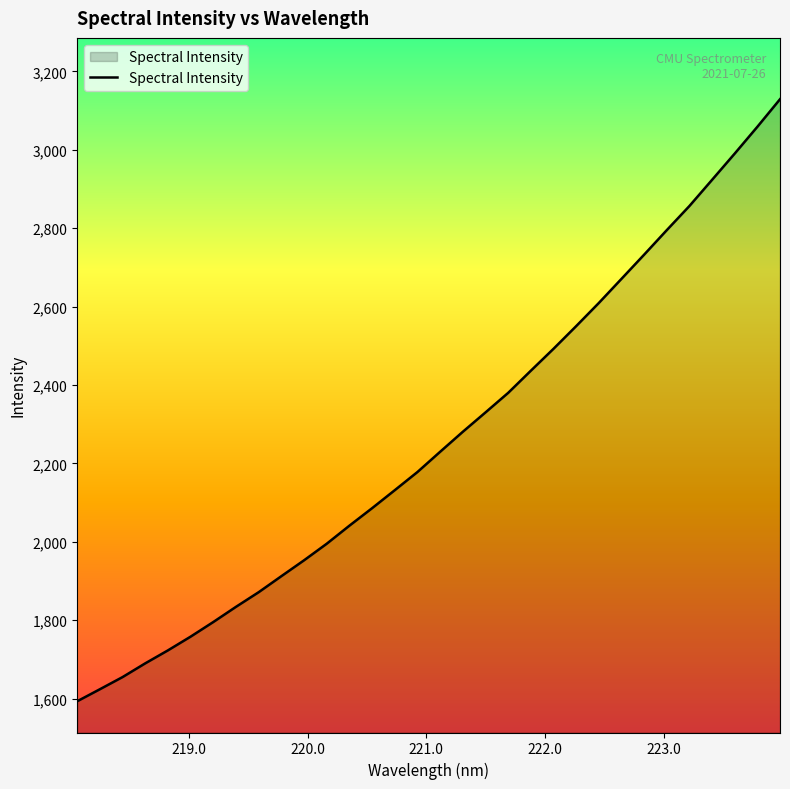

Does the chart display data point markers on the line(s)?

No